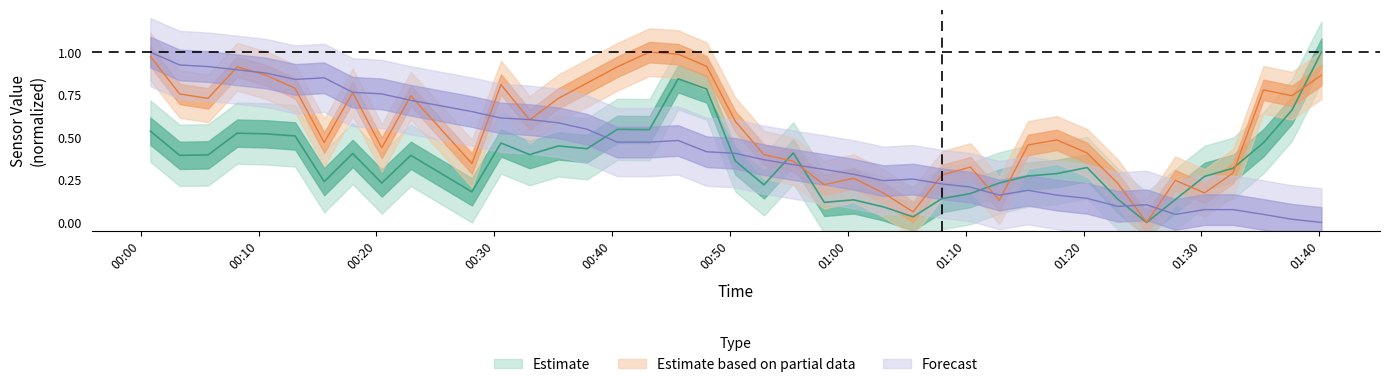

Reading left to right, list all the values displayed in this chart.

SDS_P1: 0.5	0.4	0.4	0.5	0.5	0.5	0.2	0.4	0.2	0.4	0.2	0.5	0.4	0.4	0.4	0.5	0.5	0.8	0.8	0.4	0.2	0.4	0.1	0.1	0.1	0.0	0.1	0.2	0.2	0.3	0.3	0.3	0.1	0.0	0.1	0.3	0.3	0.5	0.7	1.0
SDS_P2: 1.0	0.8	0.7	0.9	0.9	0.8	0.5	0.8	0.4	0.7	0.3	0.8	0.6	0.7	0.8	0.9	1.0	1.0	0.9	0.6	0.4	0.4	0.2	0.3	0.2	0.1	0.3	0.3	0.1	0.5	0.5	0.4	0.2	0.0	0.2	0.2	0.3	0.8	0.7	0.9
BME280_temperature: 1.0	0.9	0.9	0.9	0.9	0.8	0.8	0.8	0.8	0.7	0.7	0.6	0.6	0.6	0.5	0.5	0.5	0.5	0.4	0.4	0.4	0.3	0.3	0.3	0.2	0.3	0.2	0.2	0.2	0.2	0.2	0.1	0.1	0.1	0.0	0.1	0.1	0.0	0.0	0.0